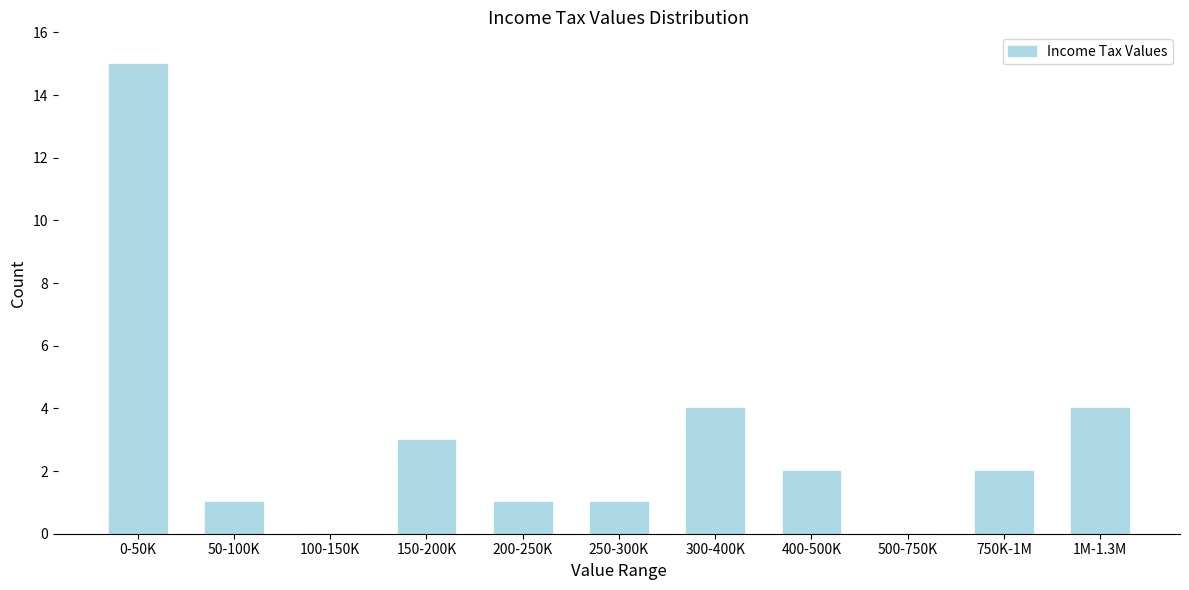

Reading left to right, list all the values displayed in this chart.

0-50K=15	50-100K=1	100-150K=0	150-200K=3	200-250K=1	250-300K=1	300-400K=4	400-500K=2	500-750K=0	750K-1M=2	1M-1.3M=4